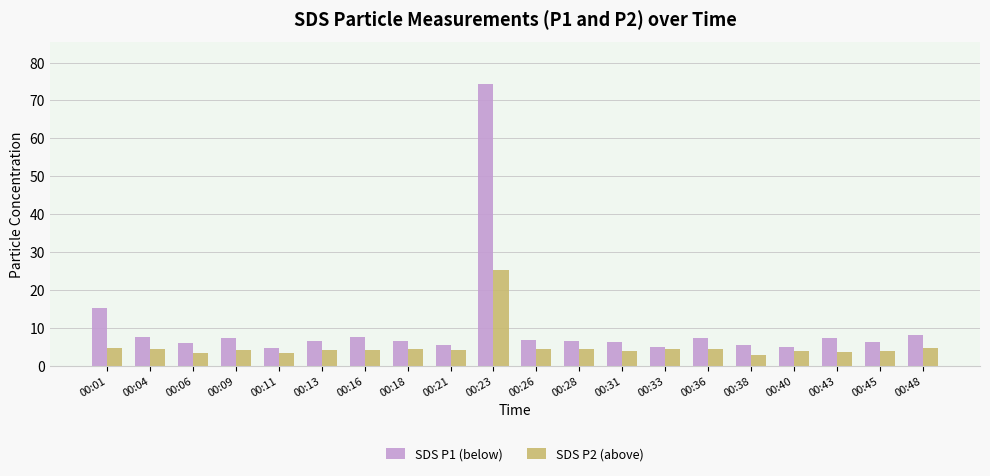

At how many categories does at least one series exceed 49?

1